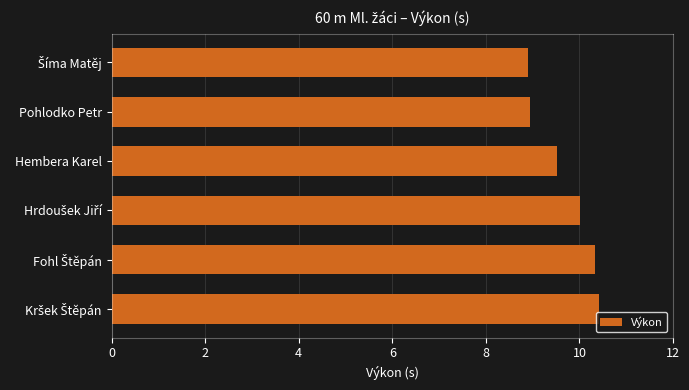

What is the greatest value displayed?

10.4